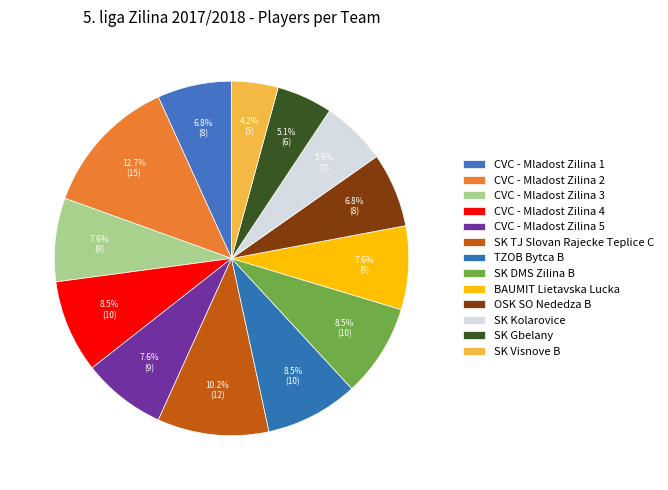

What percentage is the CVC - Mladost Zilina 5 slice, to the nearest percent?

8%